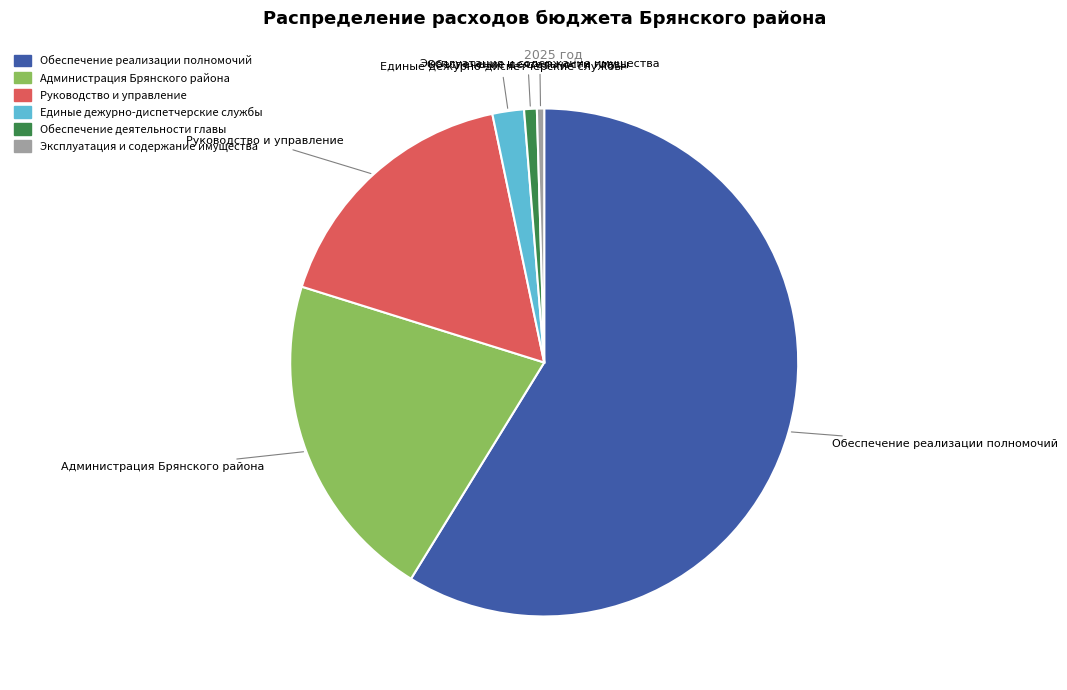

Is the sum of Обеспечение реализации полномочий and Руководство и управление greater than half?

Yes